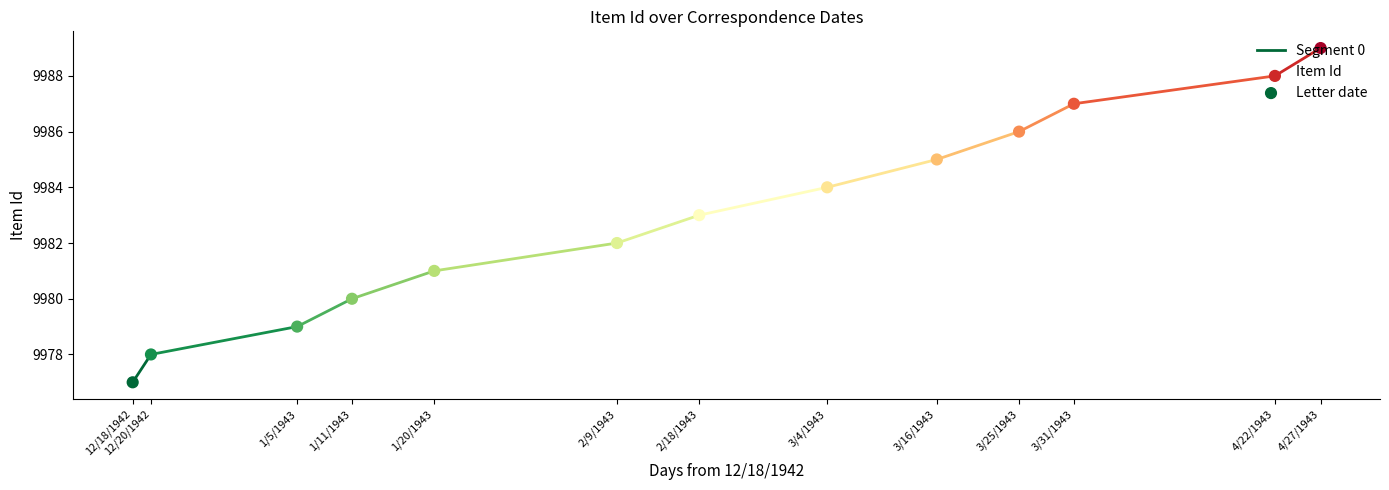

Between 1/5/1943 and 12/20/1942, which is larger?

1/5/1943